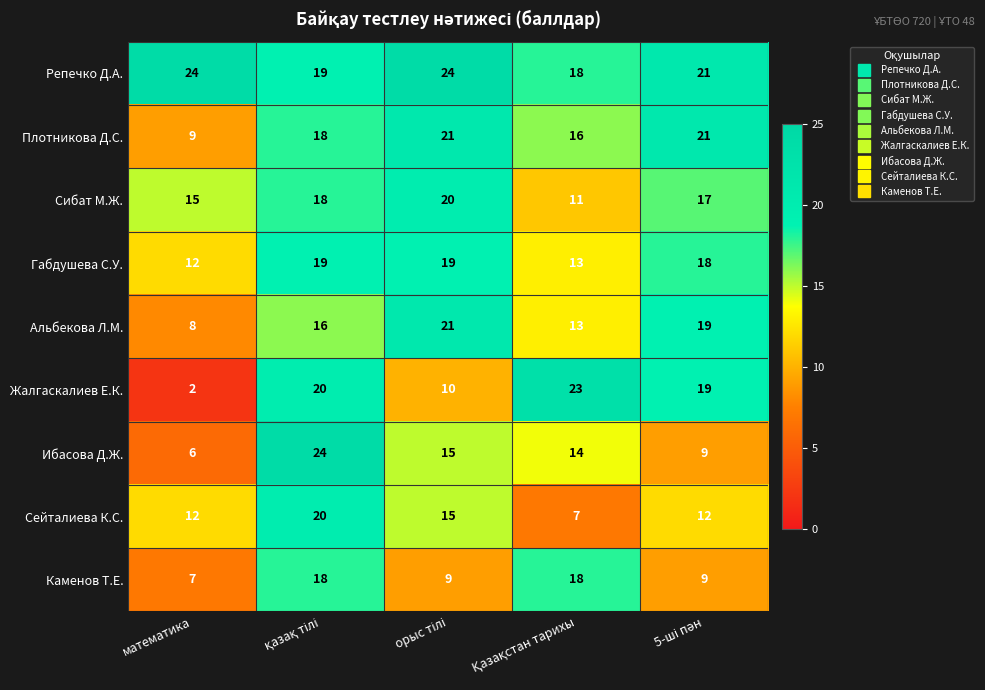

Which series has the widest spread of values?

Жалгаскалиев Е.К.